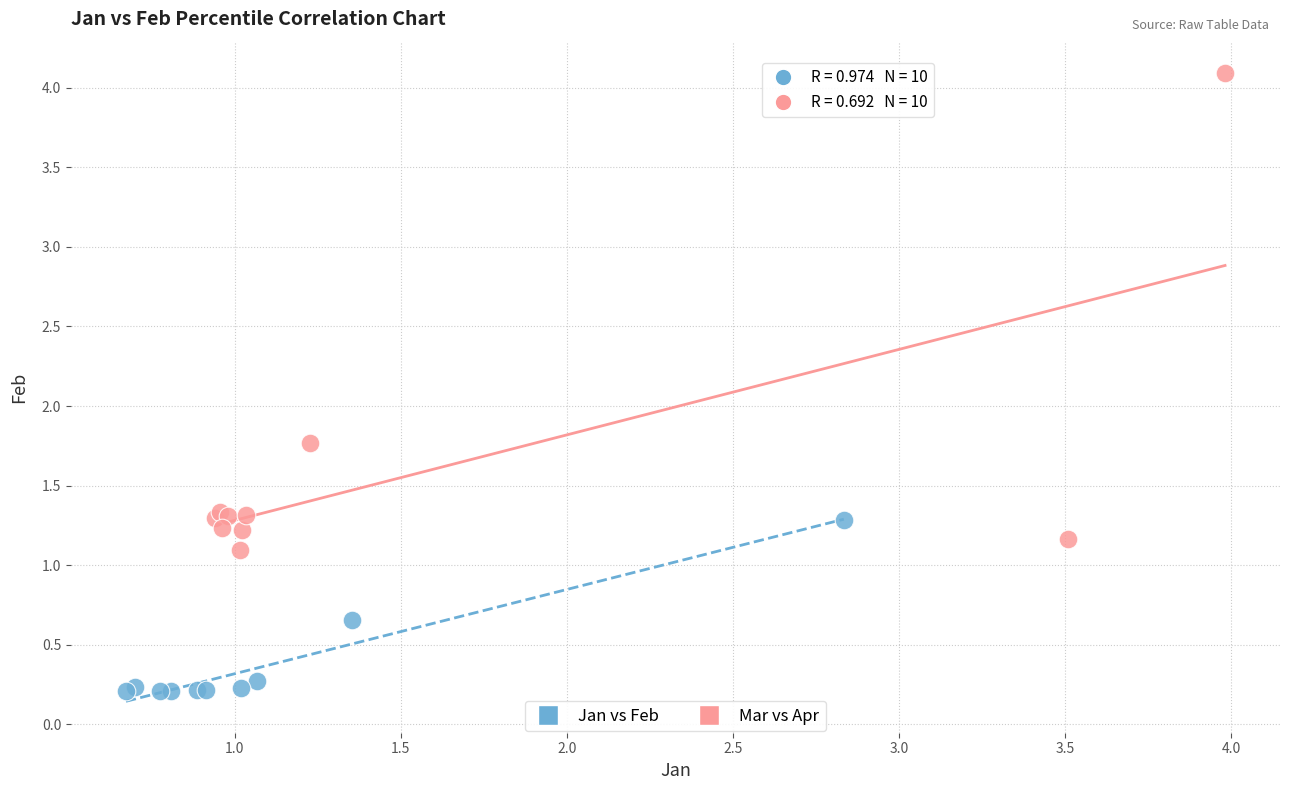

What are all the series names shown in the legend?

Jan vs Feb, Mar vs Apr